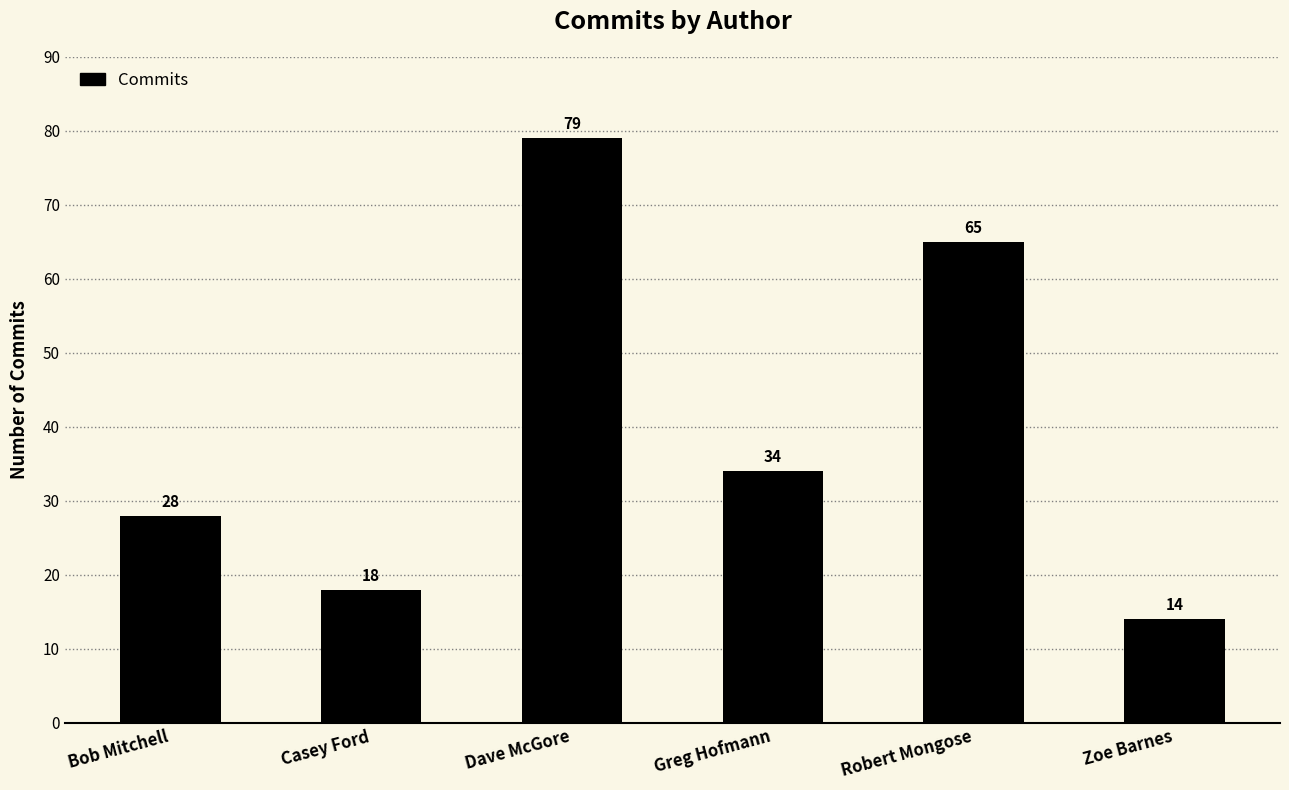

How many distinct data groups are displayed?

1